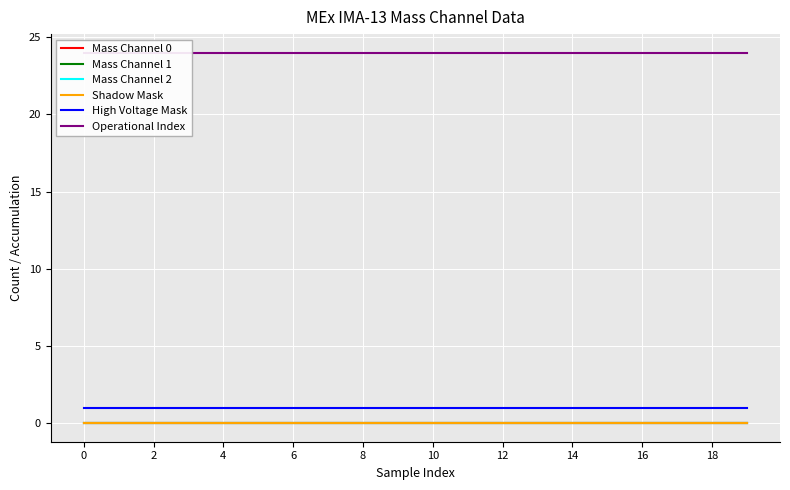

True or false: Mass Channel 1 and Mass Channel 2 cross at least once.

False